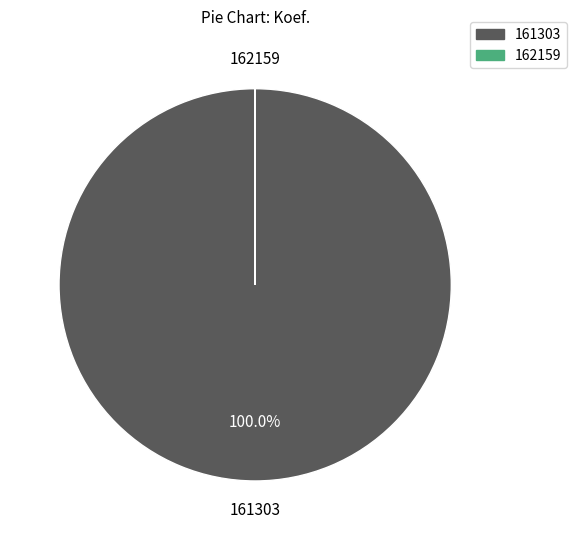

What percentage is the 161303 slice, to the nearest percent?

100%